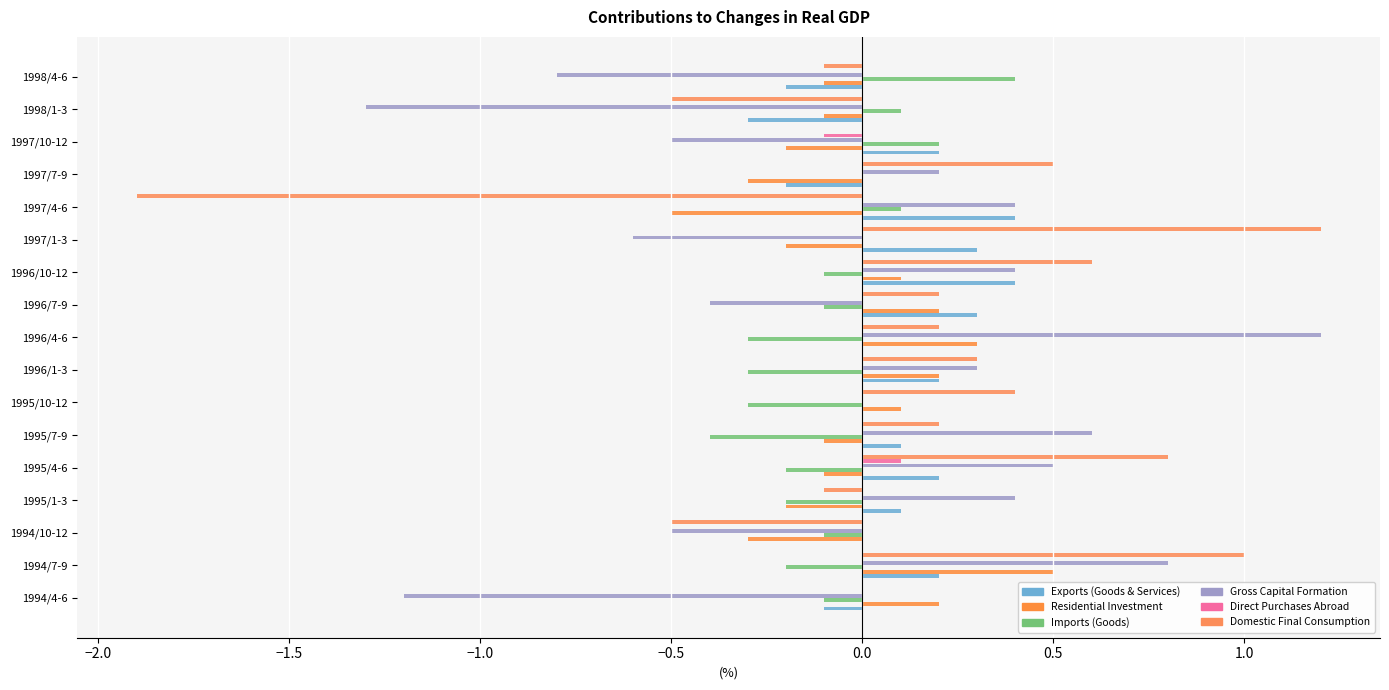

How many data points does each series have?

17